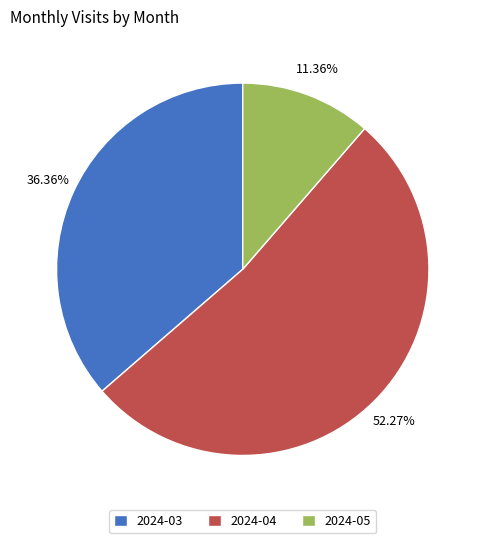

Count the number of slices in the pie.

3